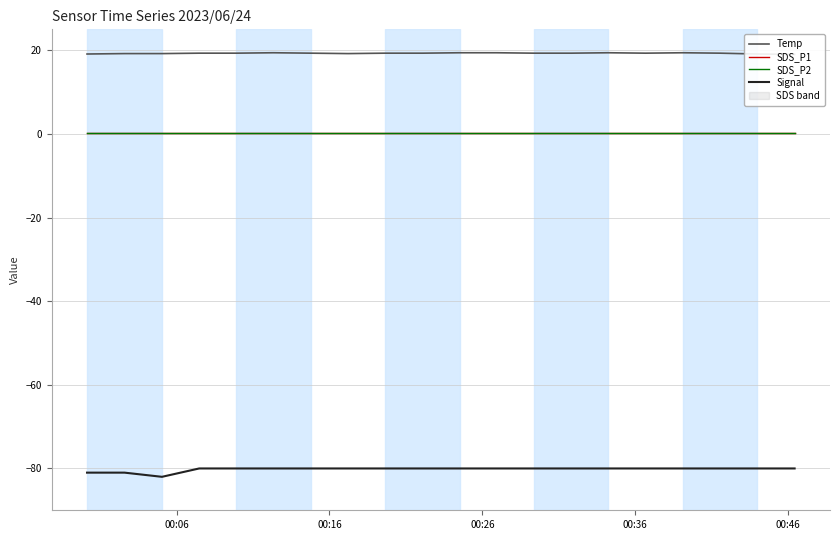

At which label does SDS_P2 reach its minimum?

00:06